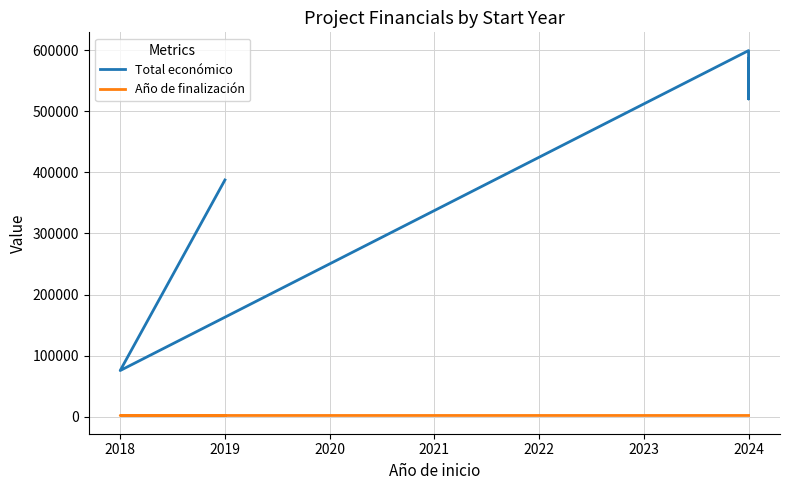

What is the smallest value displayed?

2018